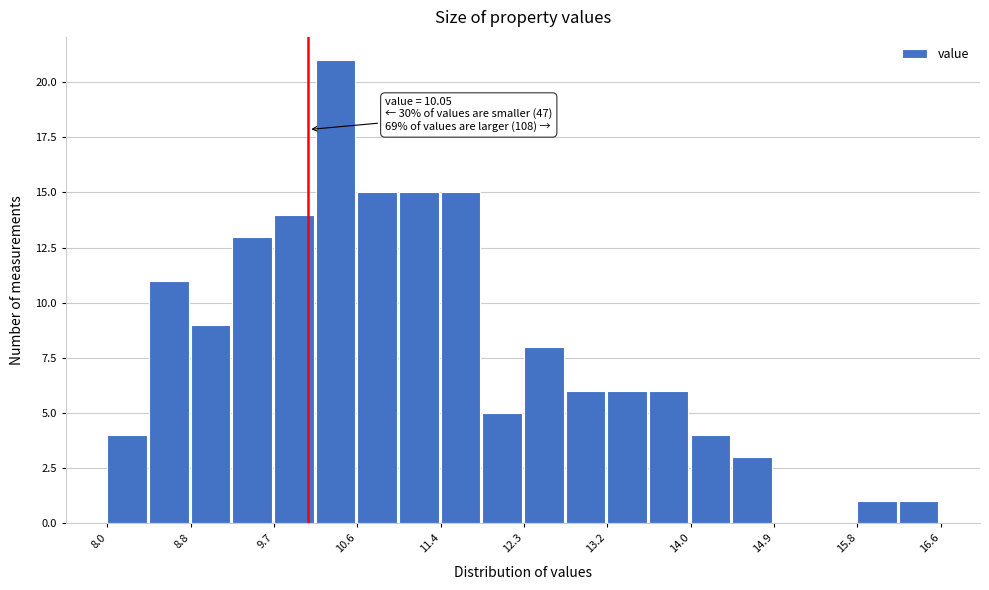

Over which range of the x-axis is the bar tallest?

10.1 to 10.6